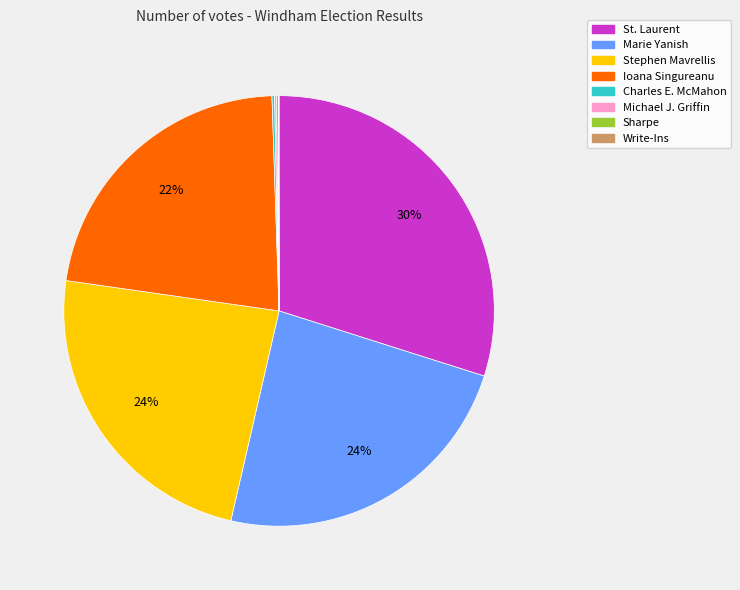

Is there any slice that represents more than half of the pie?

No